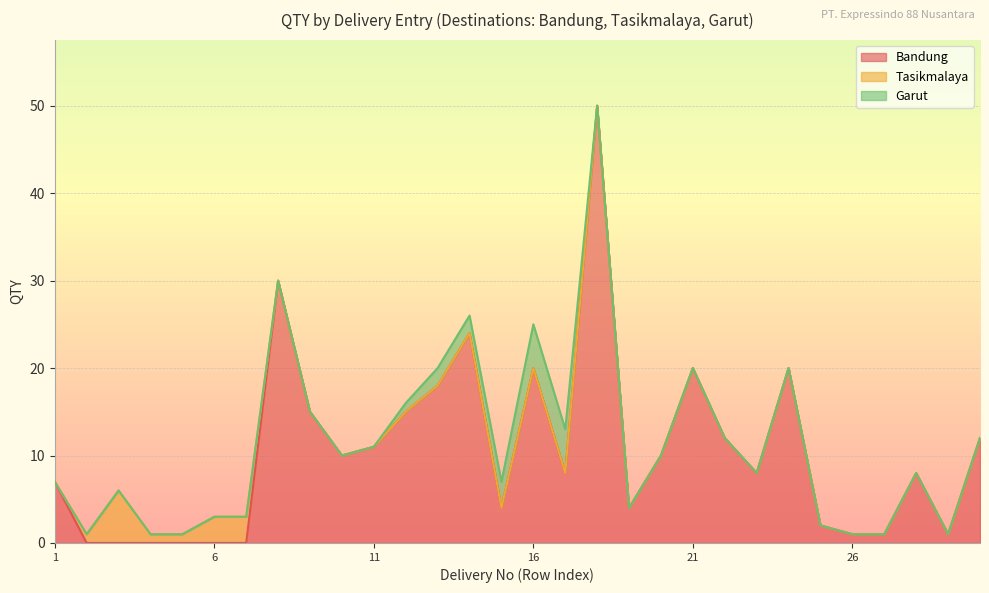

Rank the series at 1 from highest to lowest value.

Bandung, Tasikmalaya, Garut